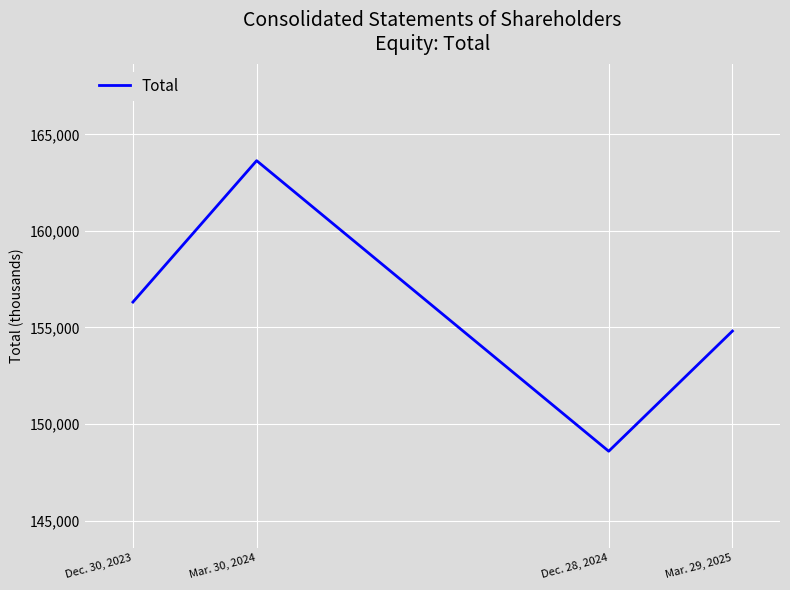

Approximately how many times larger is the value at Mar. 30, 2024 compared to Mar. 29, 2025?

1.1